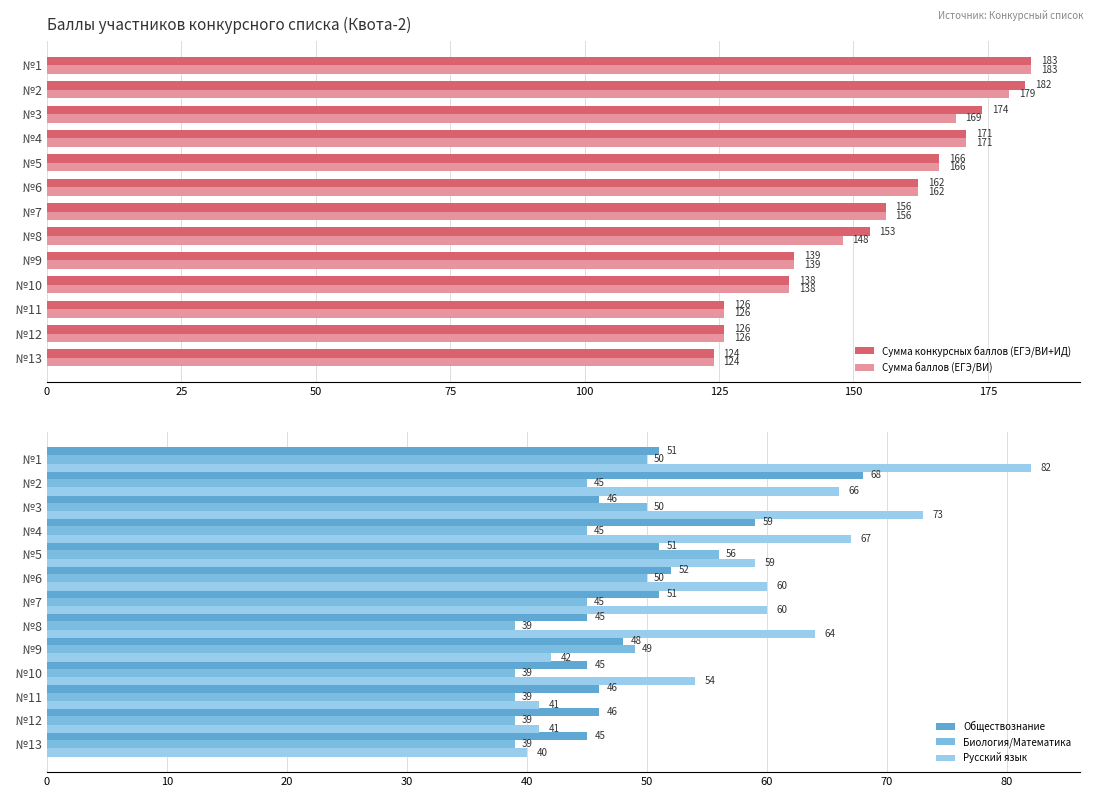

At which label does Обществознание reach its peak?

  №2